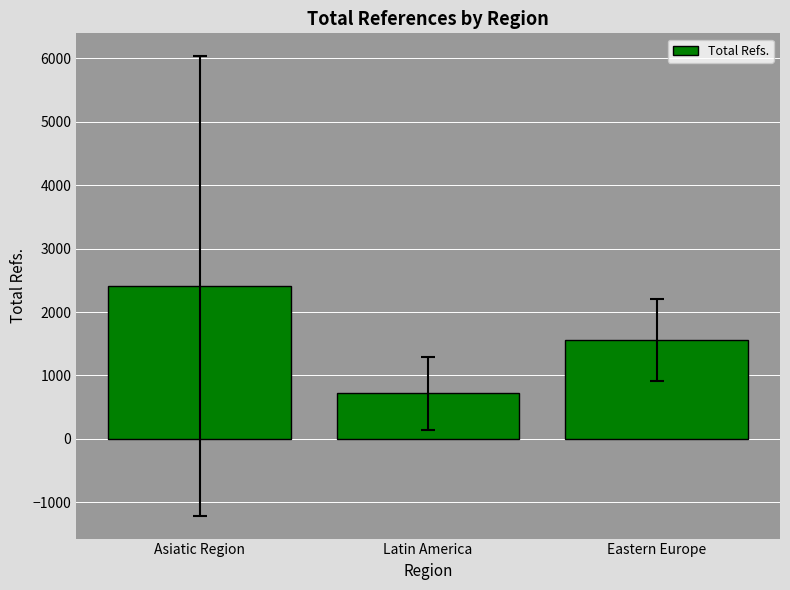

How many bars are there in total?

3